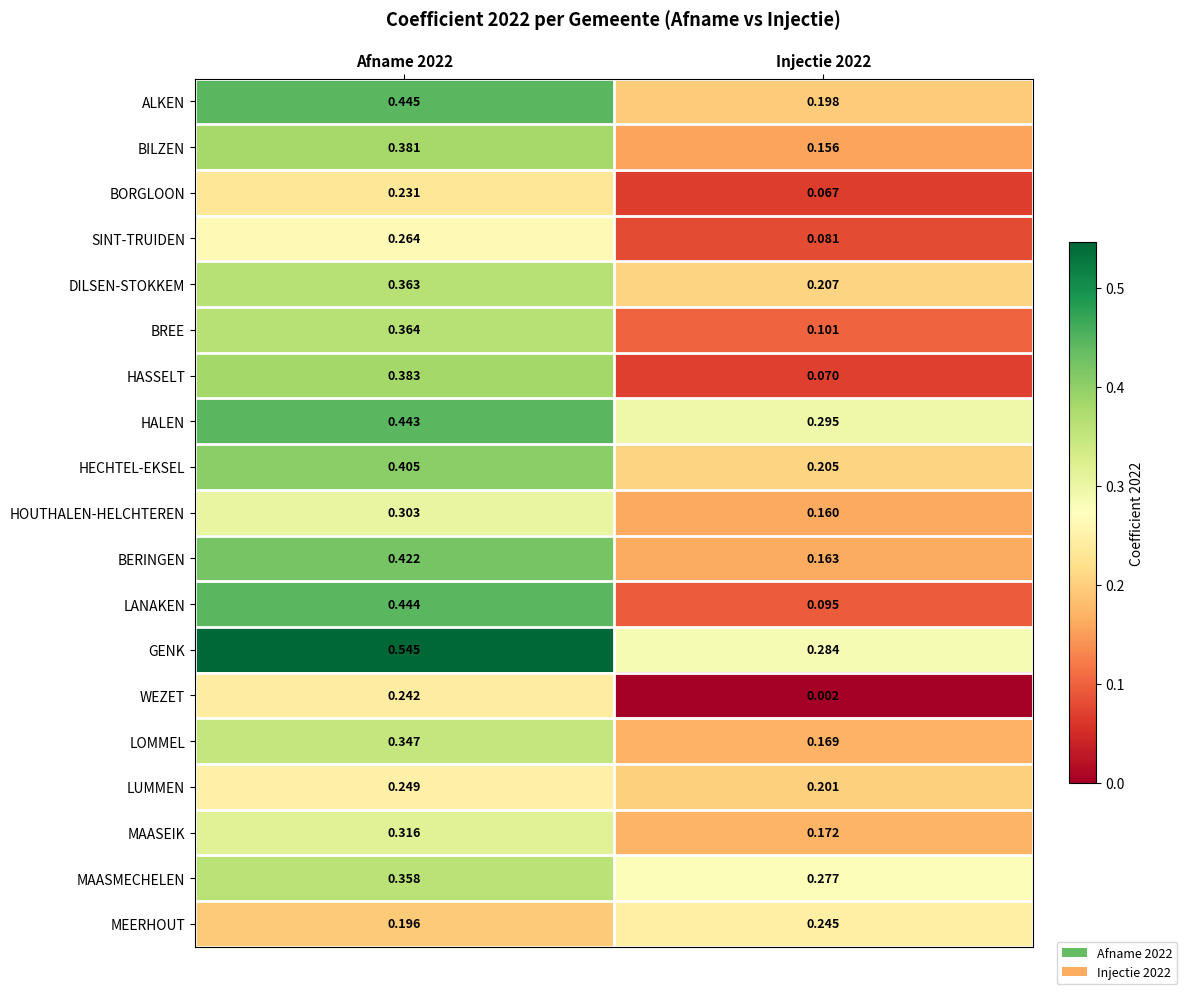

Which series has the widest spread of values?

LANAKEN